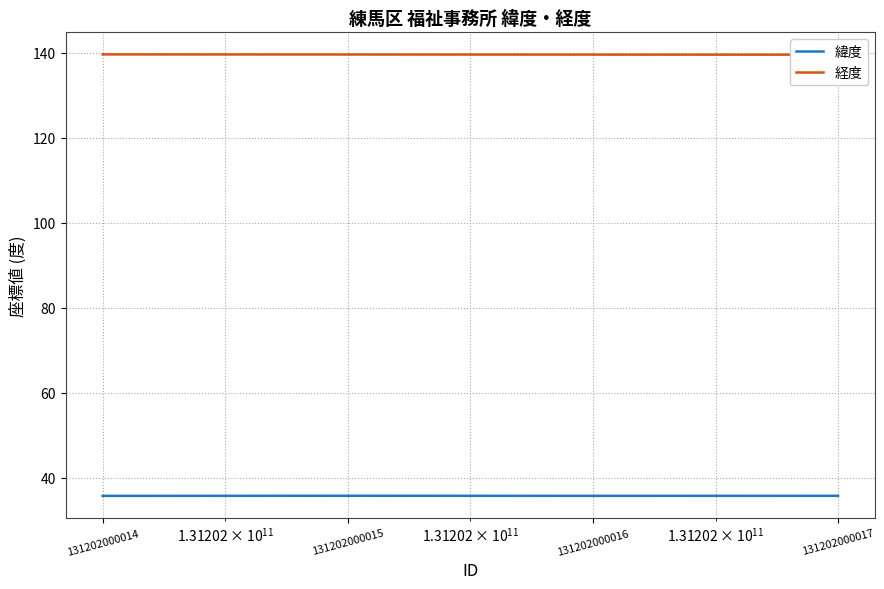

Rank the series by their maximum value, from lowest to highest.

緯度, 経度